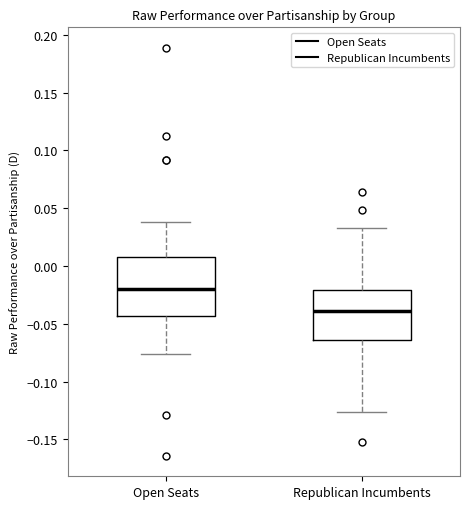

Where is the lower edge of the box for Open Seats on the y-axis? The values are not printed on the chart, so give them approximately, as read against the axis.

-0.045